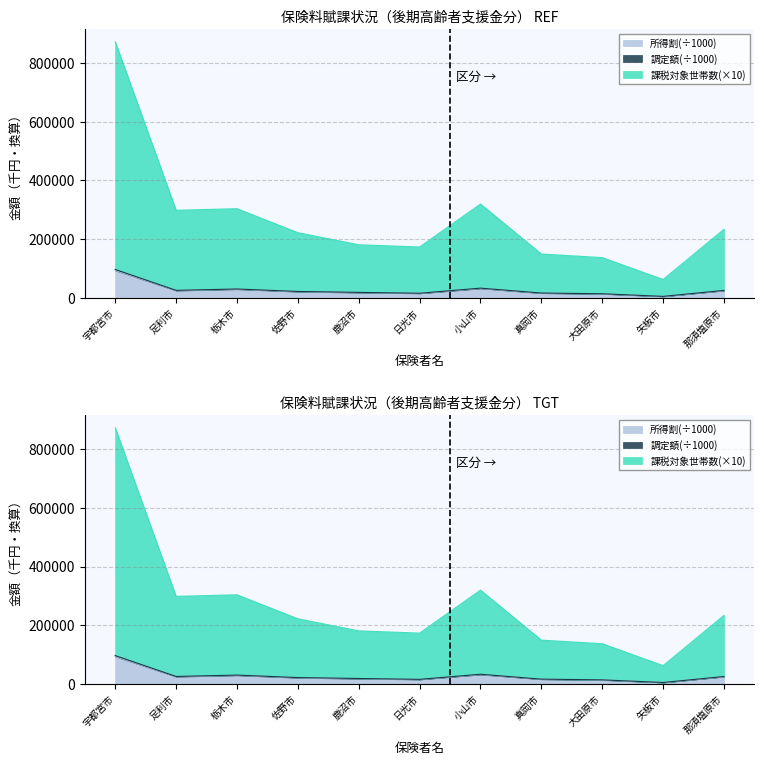

What is the highest value of the 所得割 series?

93945.9